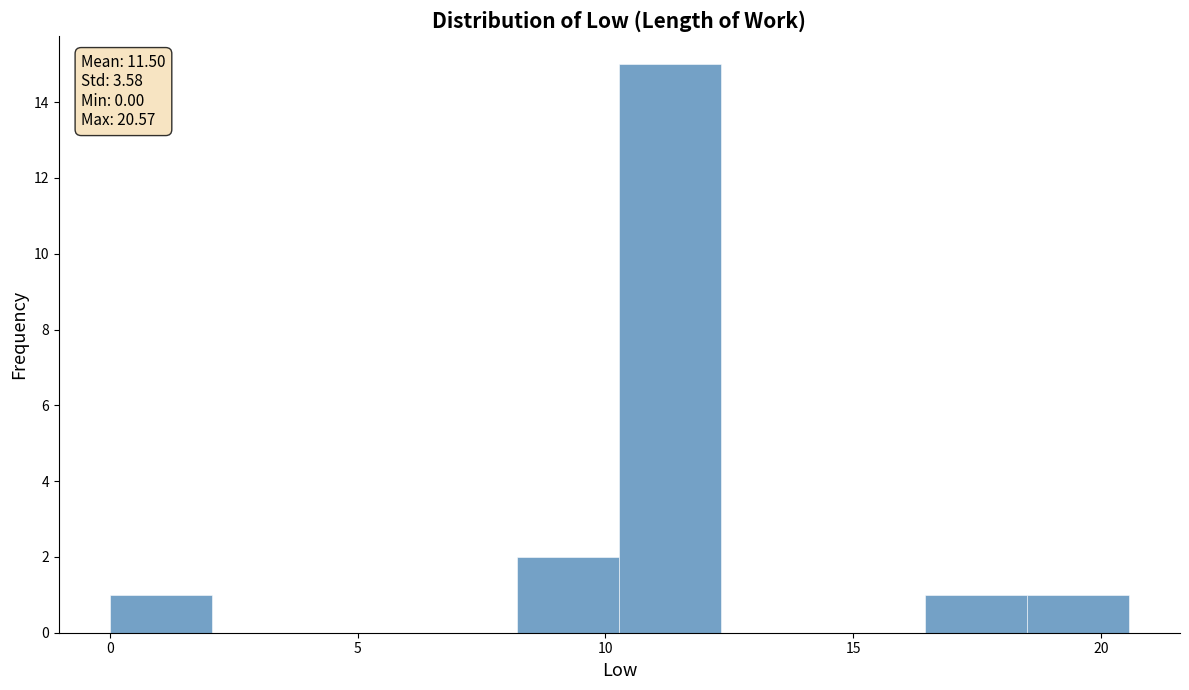

Which range on the x-axis has the tallest bar?

10.5 to 12.5